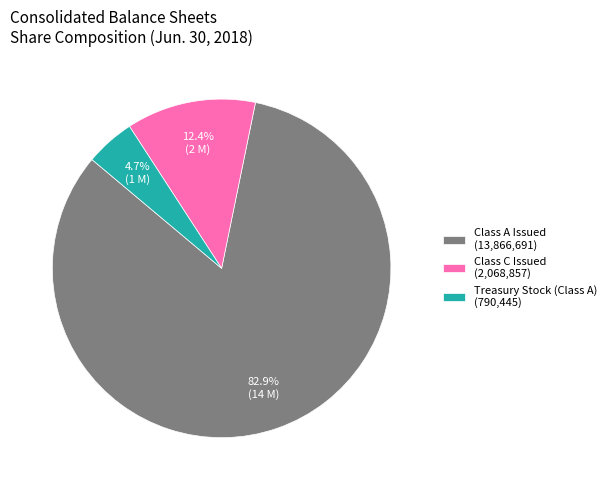

Which has a higher value, Class C Issued or Treasury Stock (Class A)?

Class C Issued